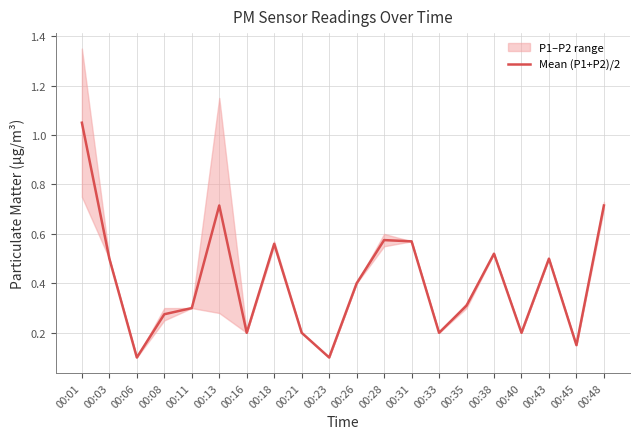

What is the sum of the values at 00:43 and 00:38?

1.0